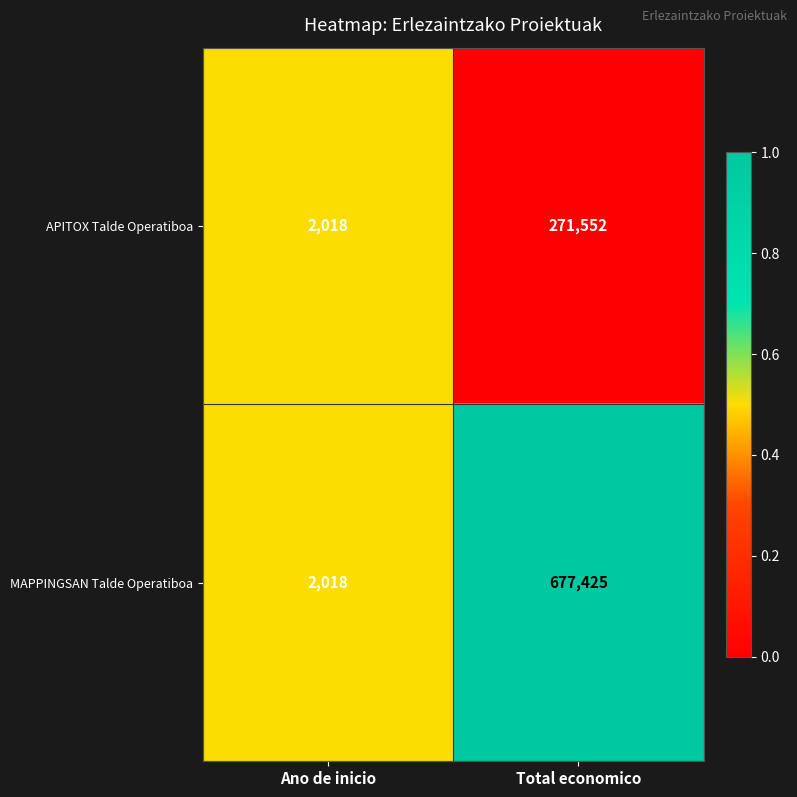

True or false: MAPPINGSAN Talde Operatiboa has a value of 677425 at Total economico.

True